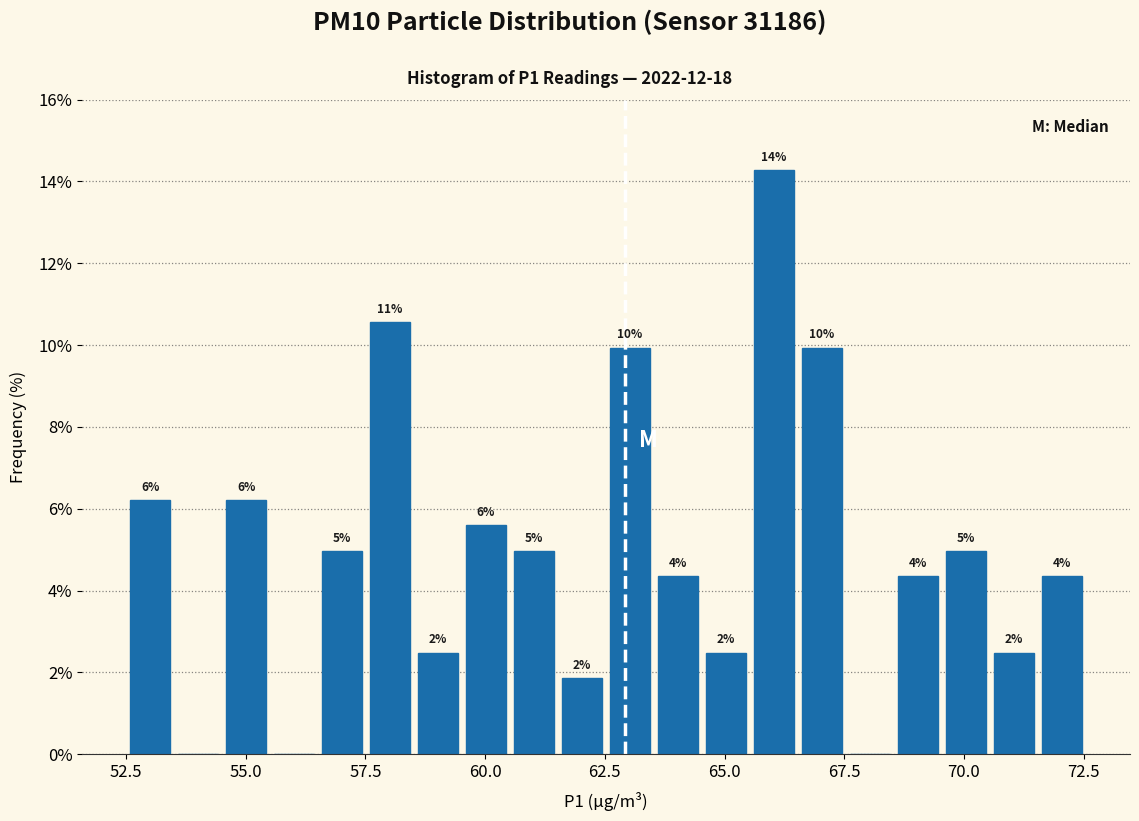

Read against the x-axis, roughly where is the centre of the tallest bar?

66.0